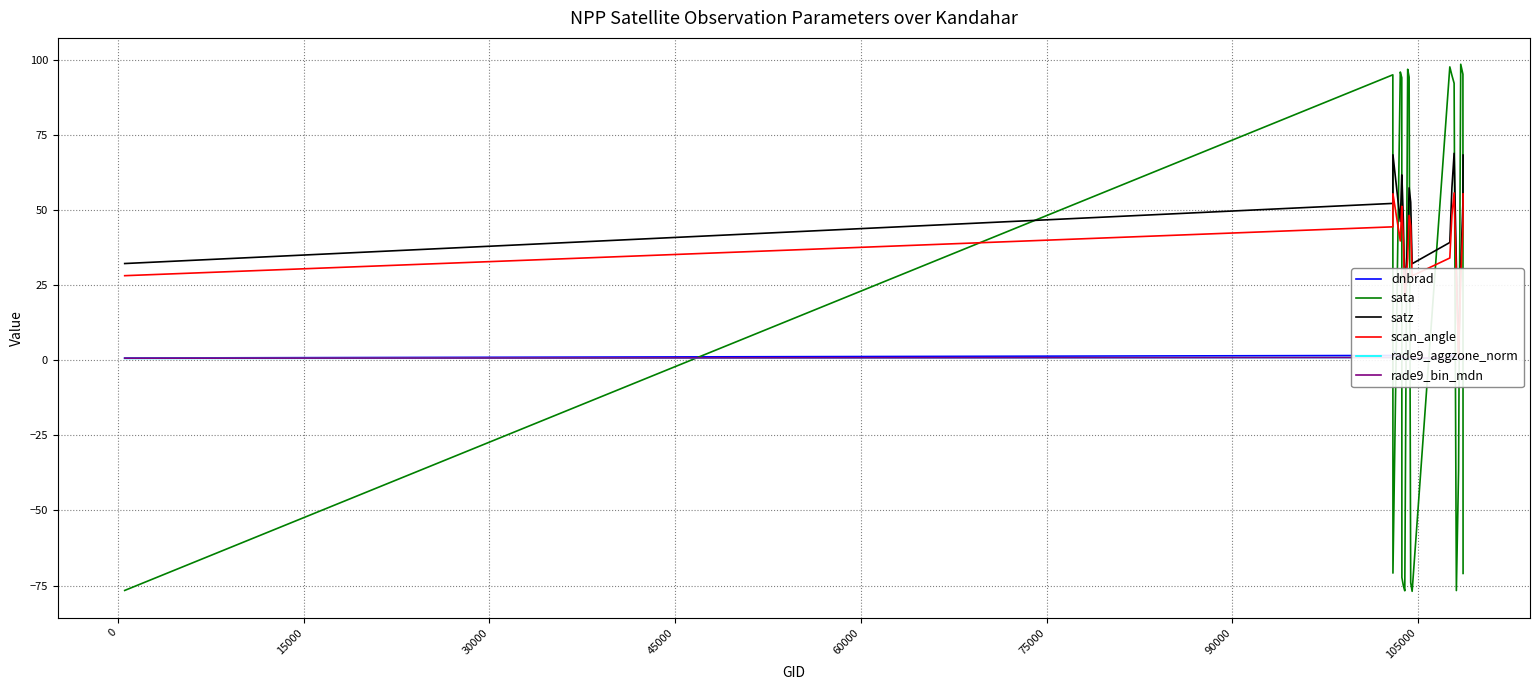

After their last crossing, which series has the higher values: dnbrad or rade9_bin_mdn?

dnbrad